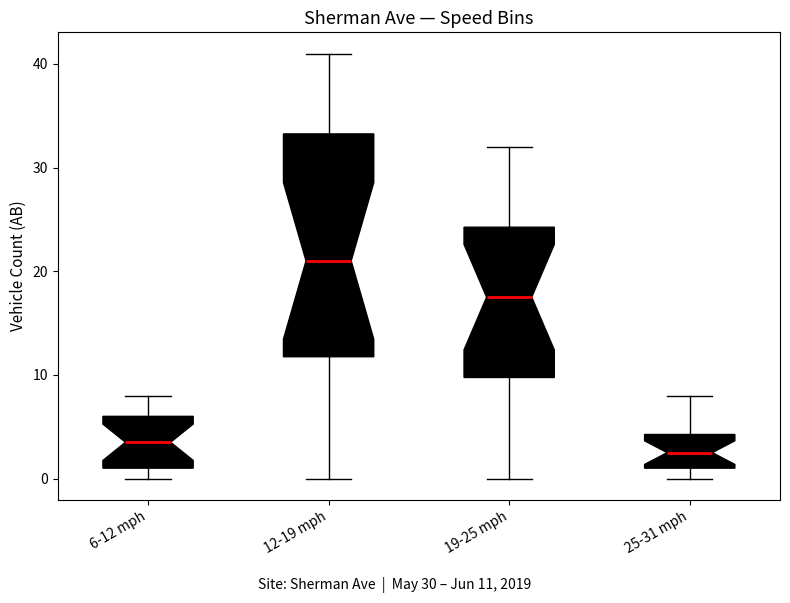

Which box is the tallest, from its lower edge to its upper edge?

12-19 mph